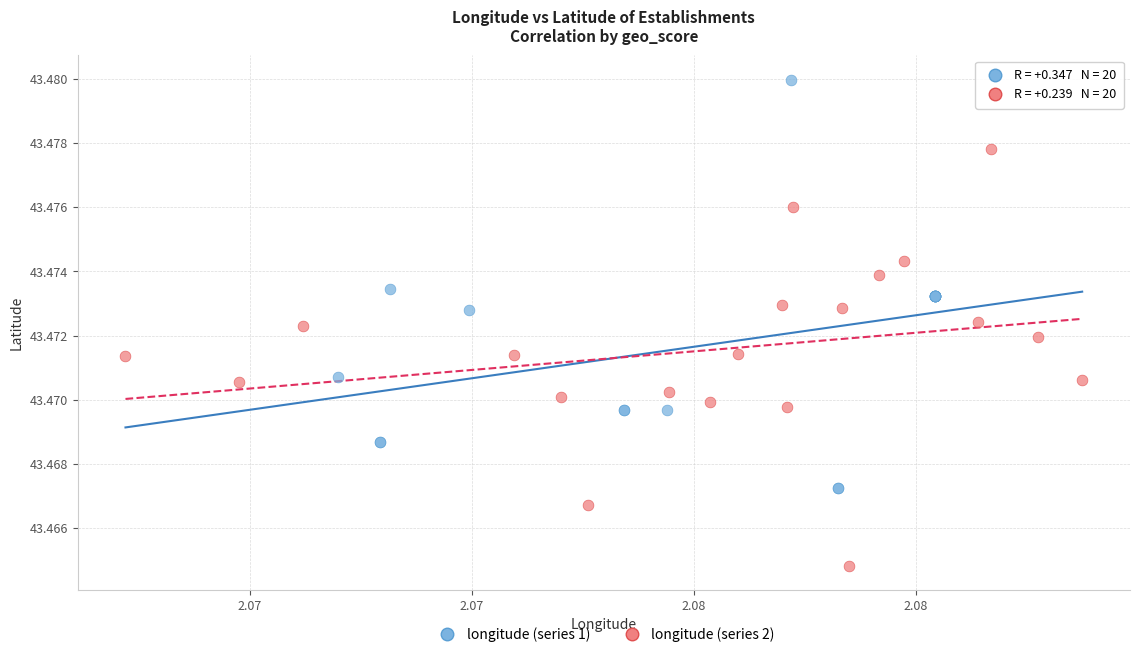

What are all the series names shown in the legend?

longitude (series 1), longitude (series 2)